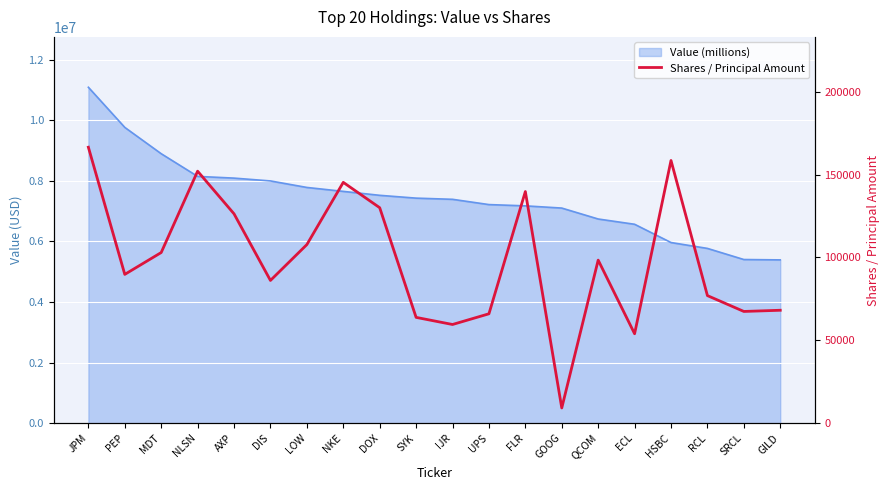

At which category does the chart reach its peak across all series?

JPM